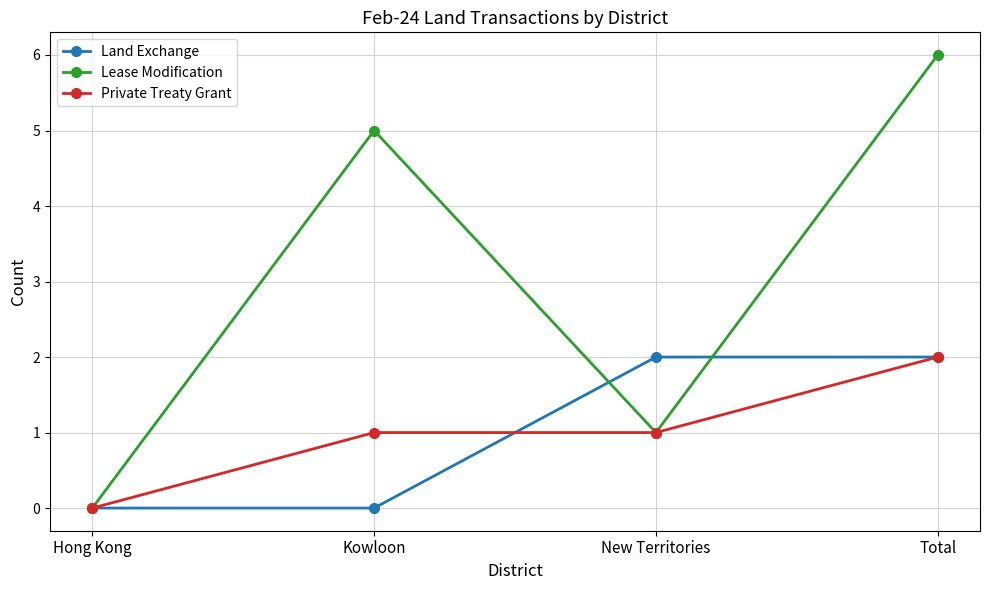

The value of Private Treaty Grant at Kowloon is 0. True or false?

False